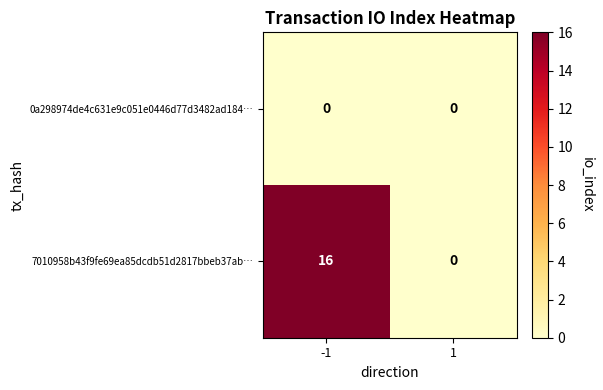

At how many categories does at least one series exceed 10?

1